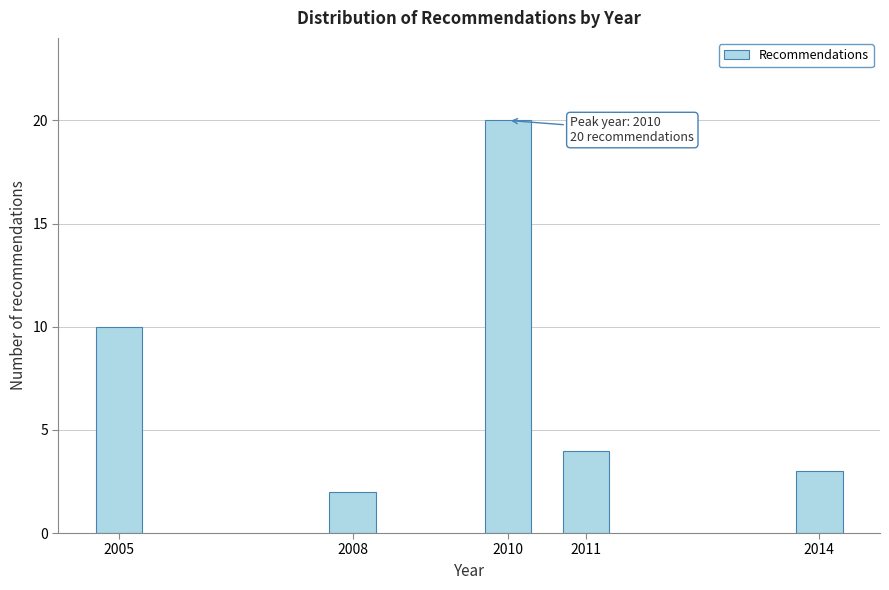

Reading left to right, list all the values displayed in this chart.

10	2	20	4	3